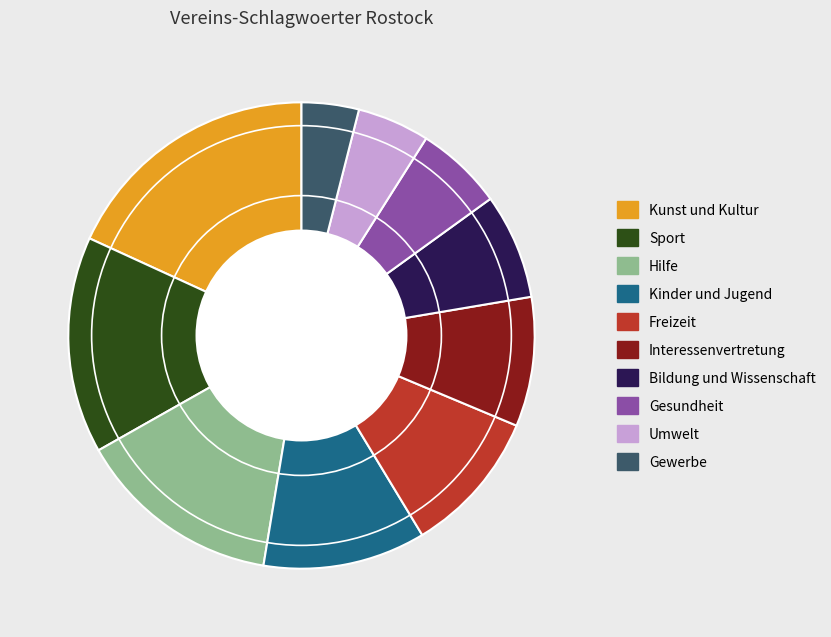

Is there any slice that represents more than half of the pie?

No